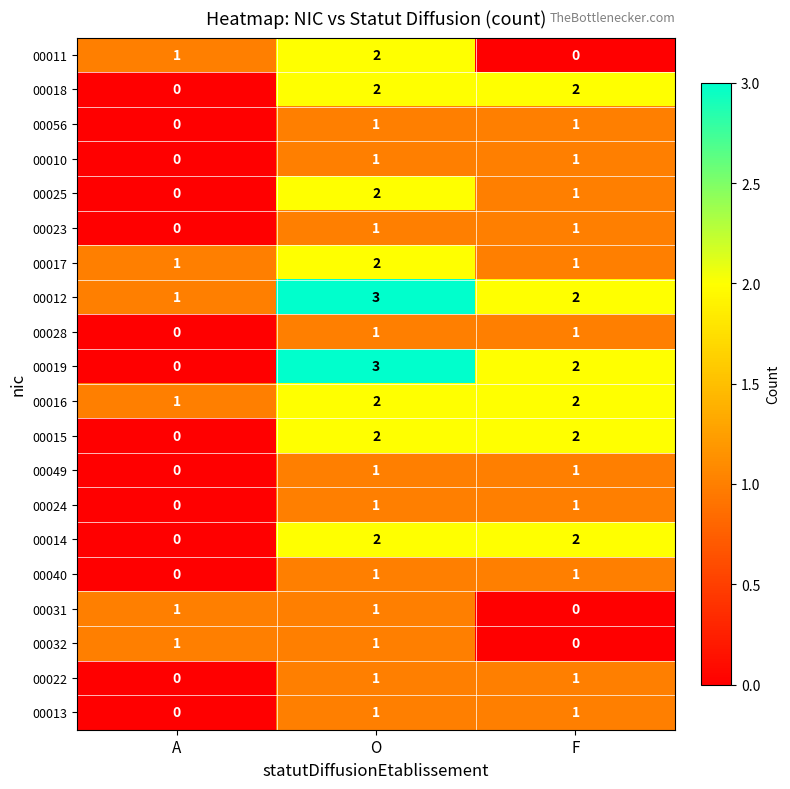

Which series has the largest range (max minus min)?

00019